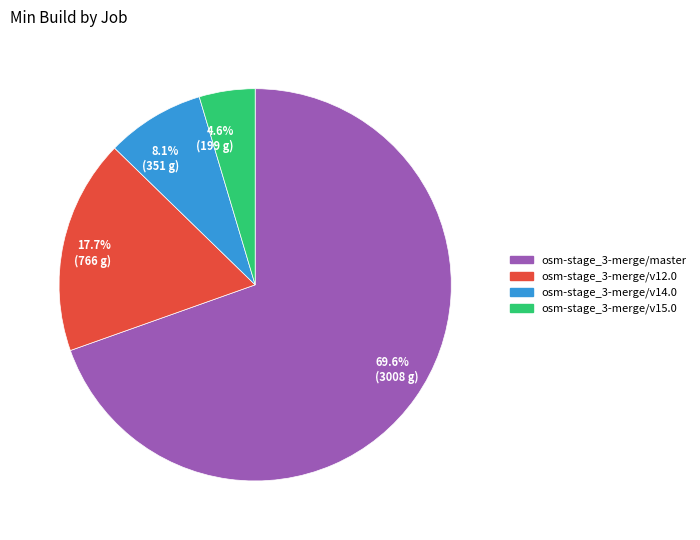

Does 69.6% (3008 g) account for over 50% of the chart?

Yes